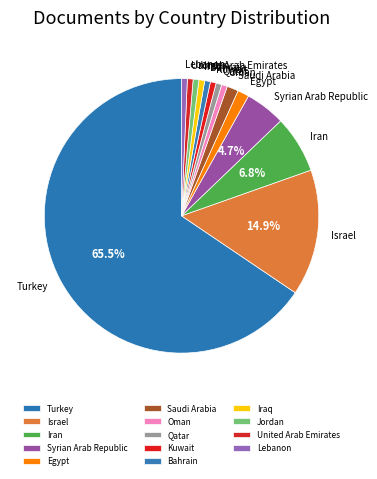

Approximately how many times larger is the value at Qatar compared to Bahrain?

1.0